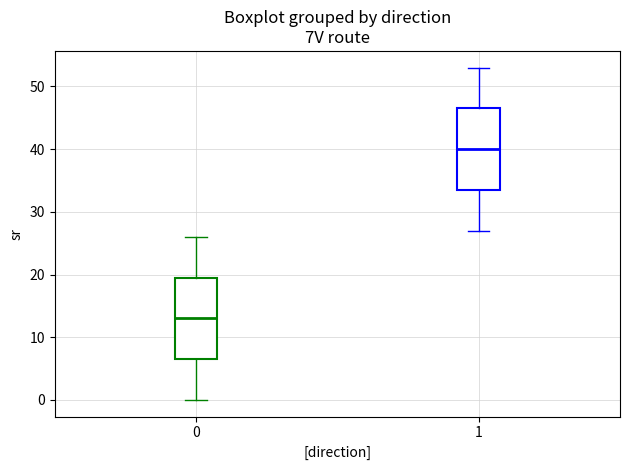

Where is the lower edge of the box at x = 0 on the y-axis? The values are not printed on the chart, so give them approximately, as read against the axis.

7